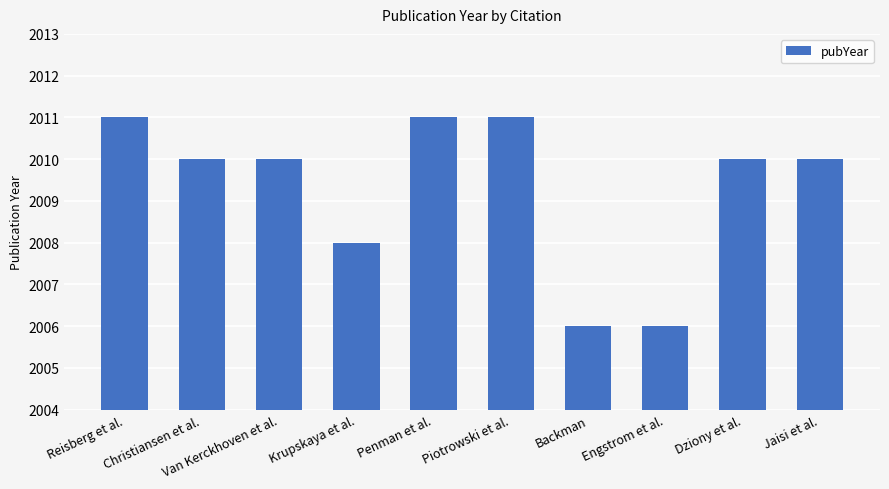

What is the minimum value shown in the chart?

2006